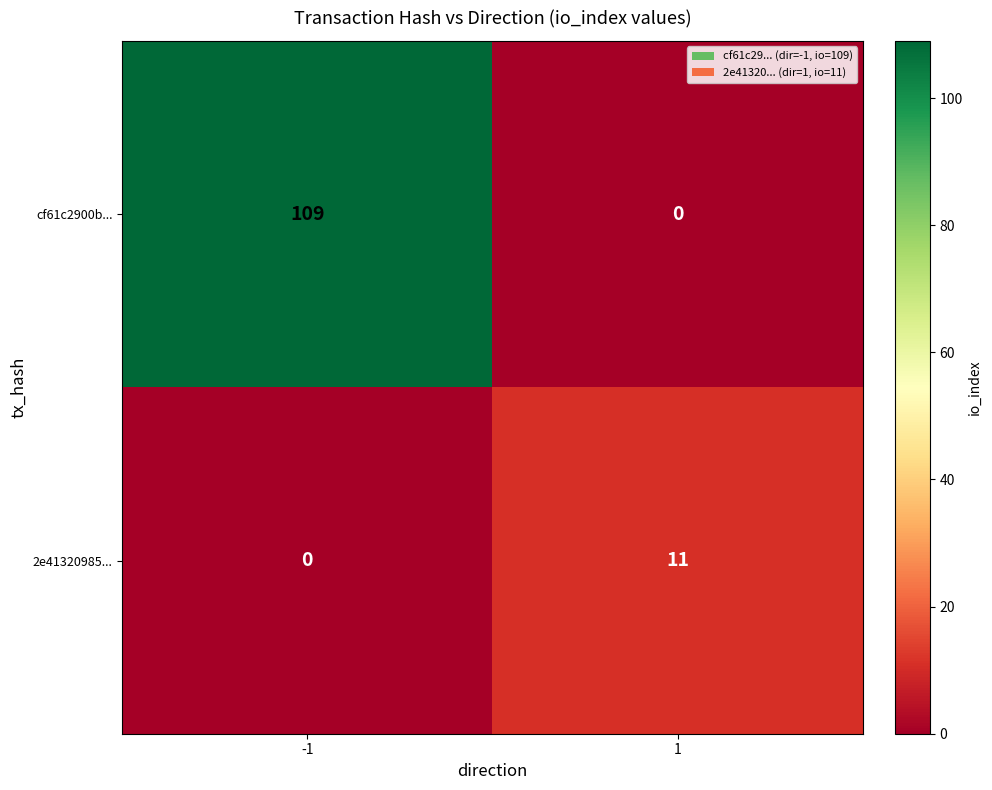

Which series has the largest total across all categories?

cf61c2900b...